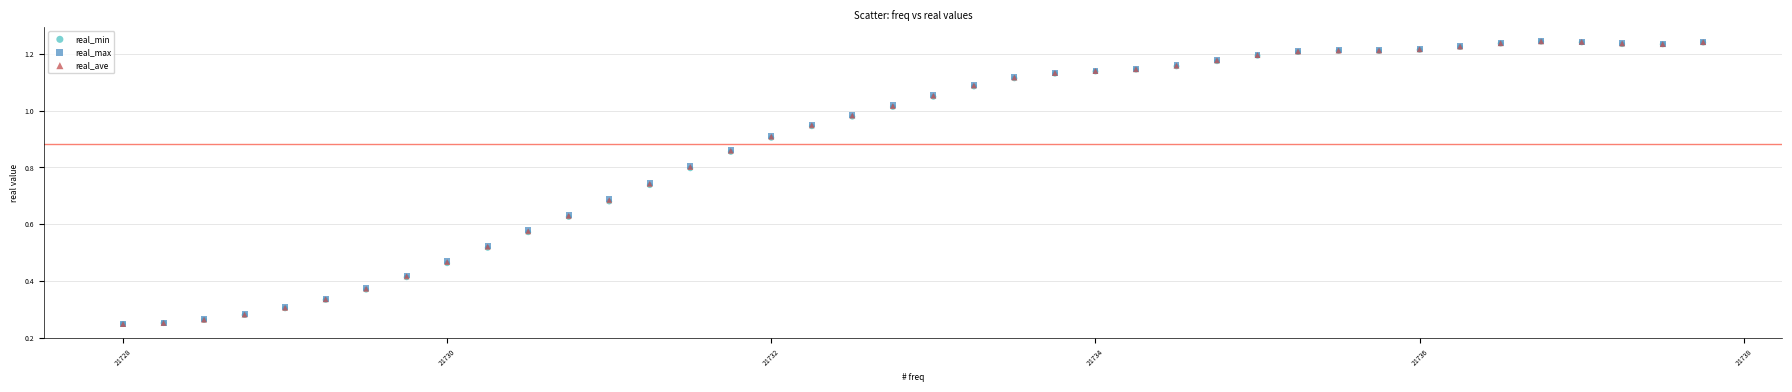

Which series has the largest Y range (max minus min)?

real_max